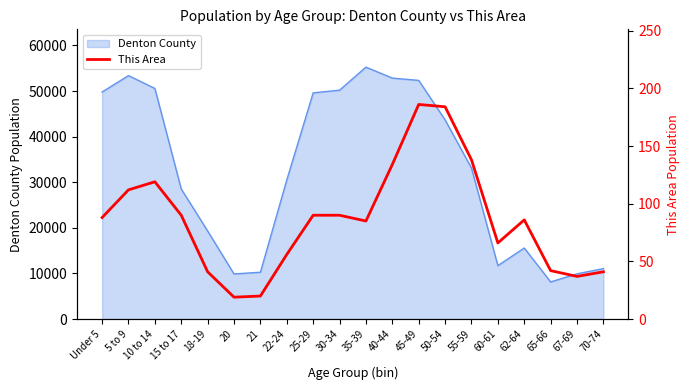

The value of Denton County at 67-69 is 4801. True or false?

False